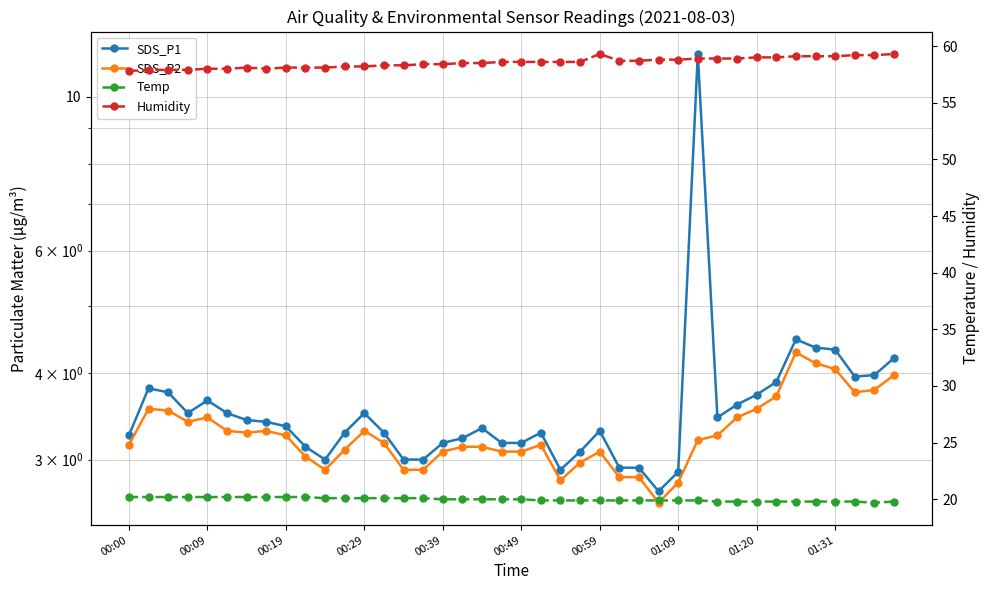

In Temp, how many points are lower than both neighbors (excluding endpoints)?

1